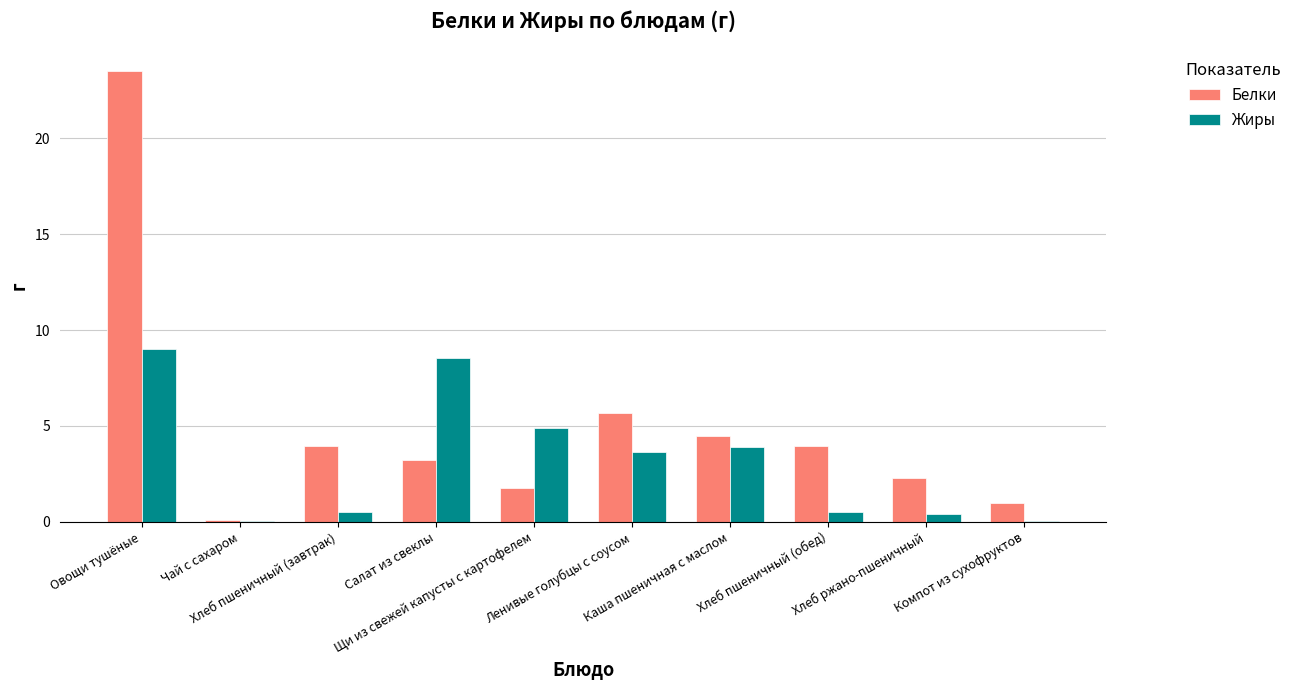

What is the greatest value displayed?

23.5